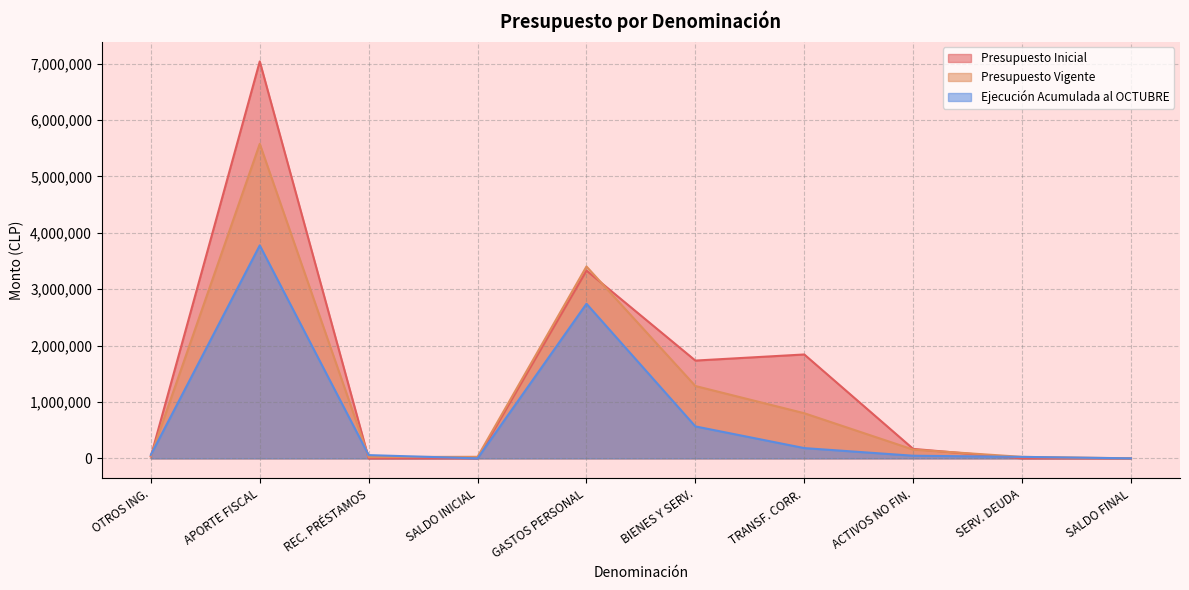

What is the value of the Presupuesto Vigente point at the 8th from the left?

155067